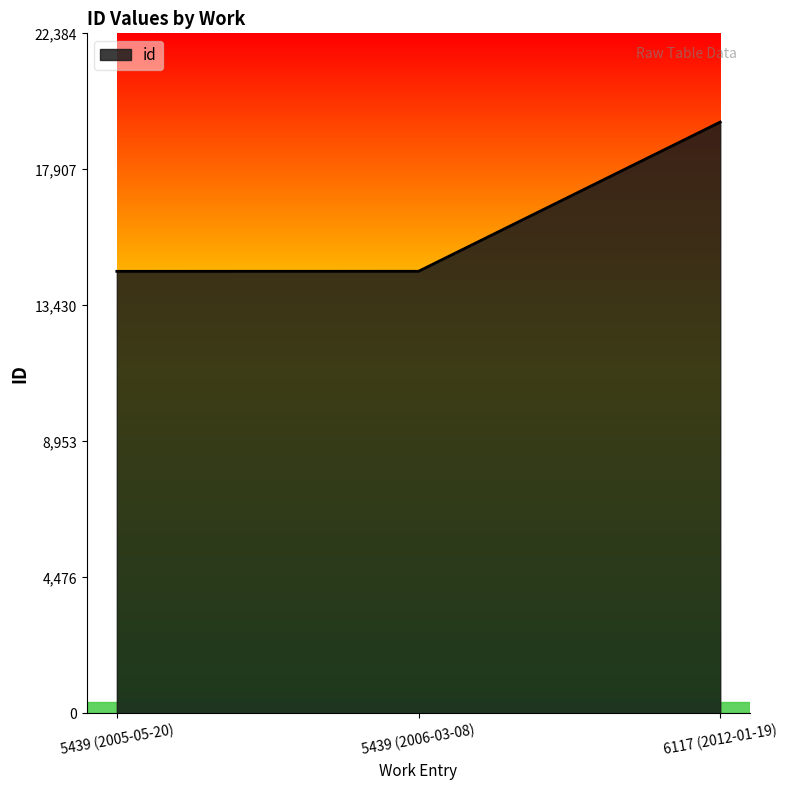

What is the change in value from 5439 (2006-03-08) to 6117 (2012-01-19)?

+4912